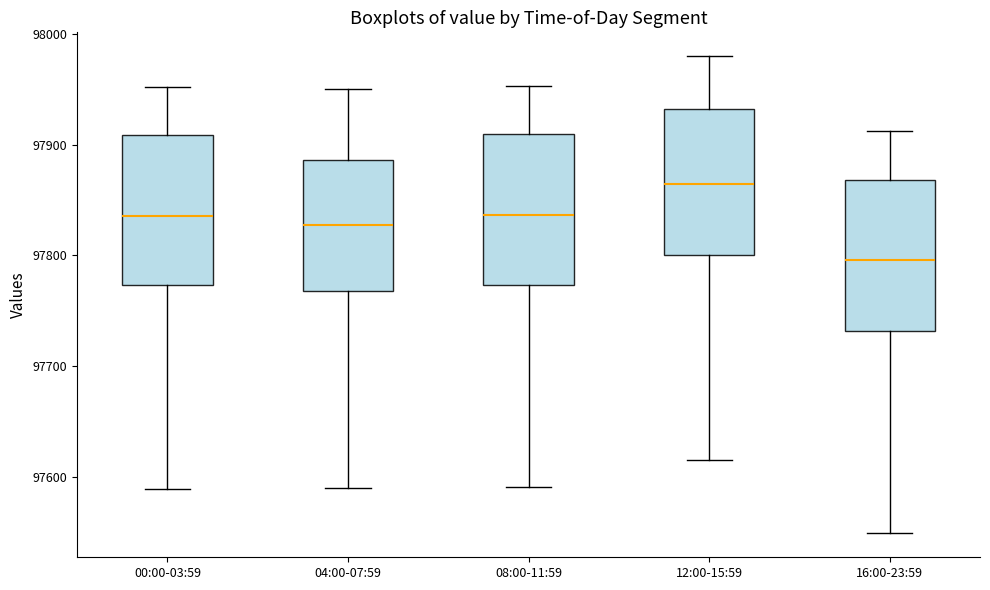

Where does the lower whisker of the box for 04:00-07:59 end on the y-axis? The values are not printed on the chart, so give them approximately, as read against the axis.

97590